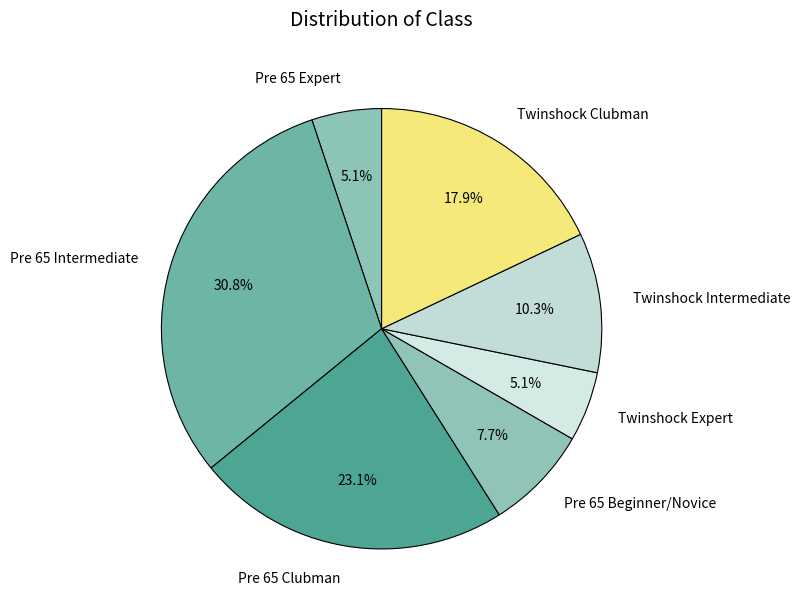

Combined, what portion of the pie is Pre 65 Beginner/Novice and Pre 65 Intermediate?

38.5%